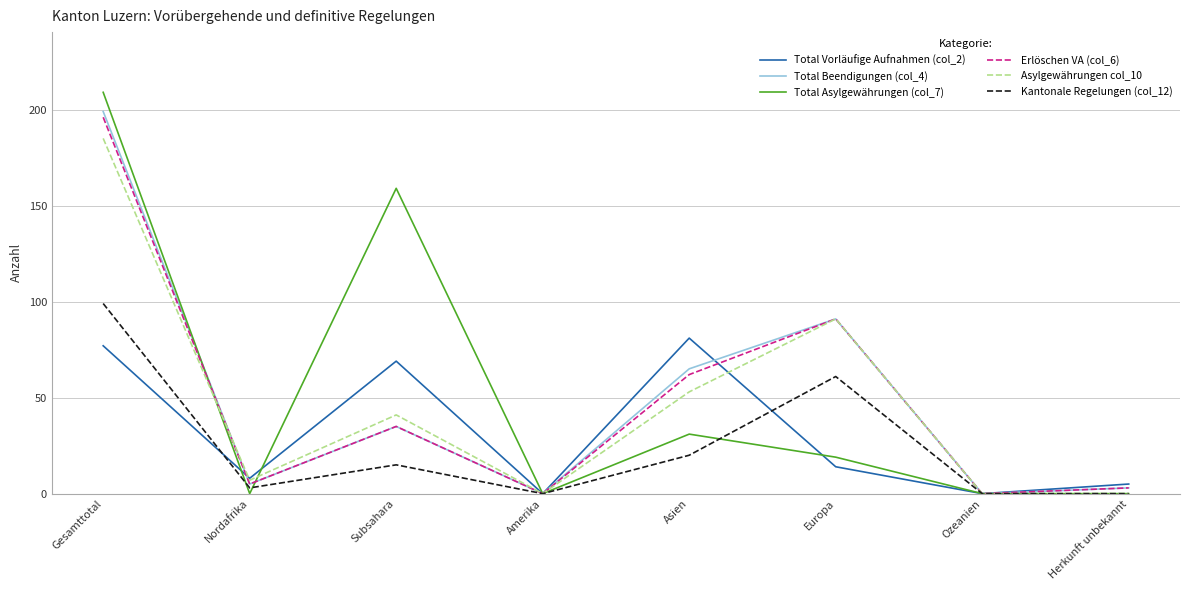

Rank the series at Asien from lowest to highest value.

Kantonale Regelungen (col_12), Total Asylgewährungen (col_7), Asylgewährungen col_10, Erlöschen VA (col_6), Total Beendigungen (col_4), Total Vorläufige Aufnahmen (col_2)